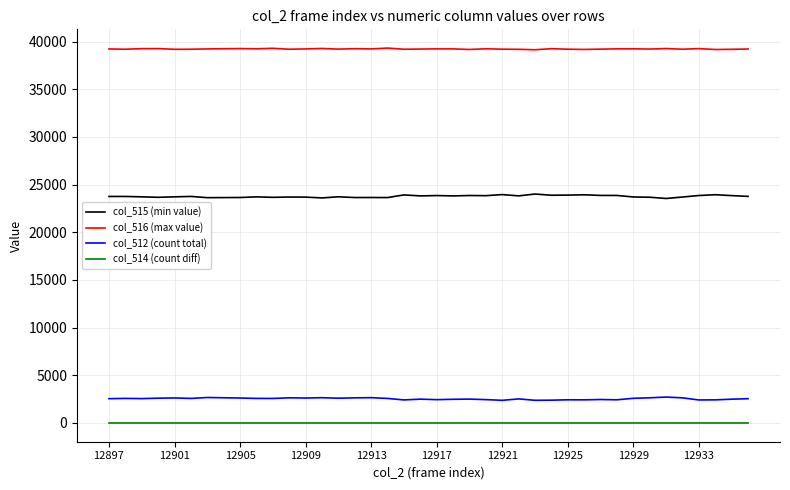

Which series has the largest total across all categories?

col_516 (max value)